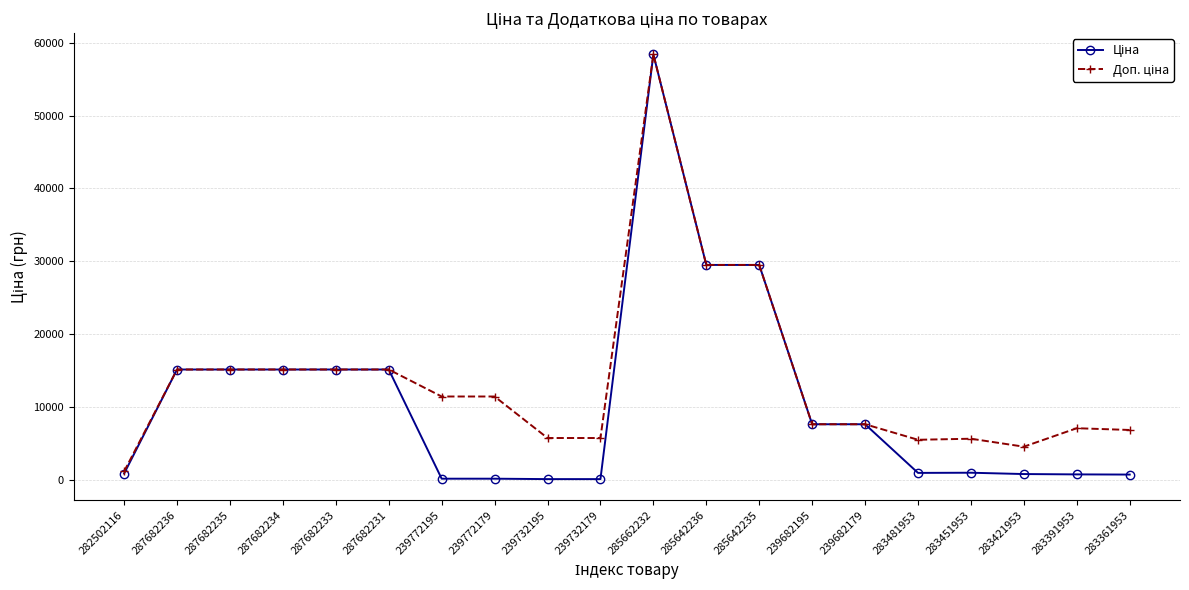

What is the greatest value displayed?

58426.5